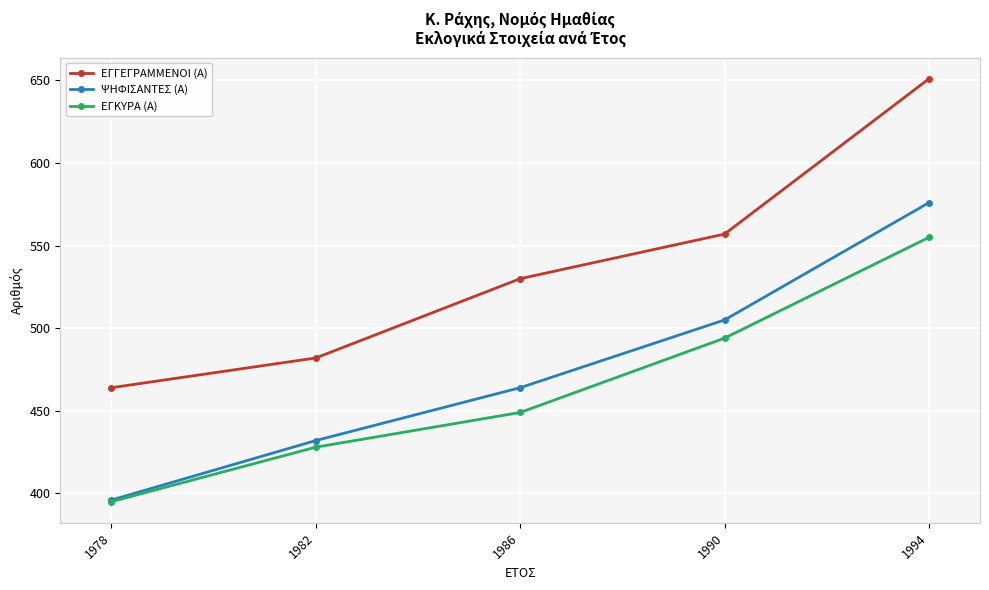

What is the difference between the second highest and second lowest values in the ΕΓΓΕΓΡΑΜΜΕΝΟΙ (Α) series?

75